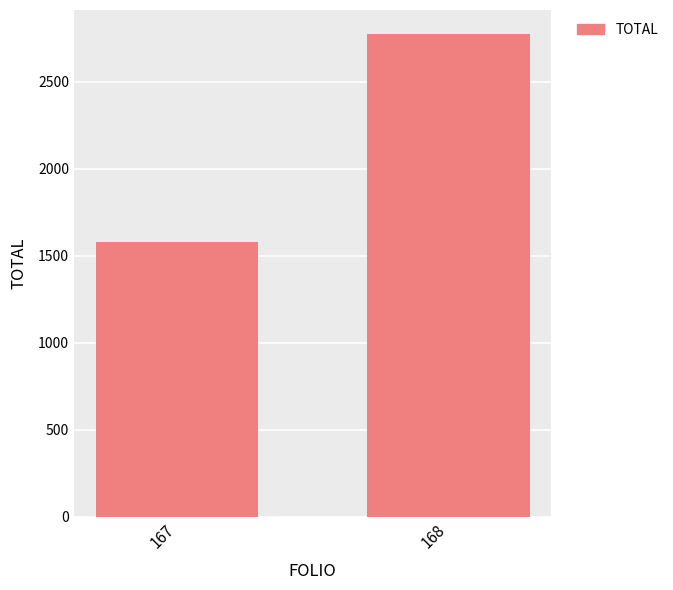

Which has a higher value, 168 or 167?

168